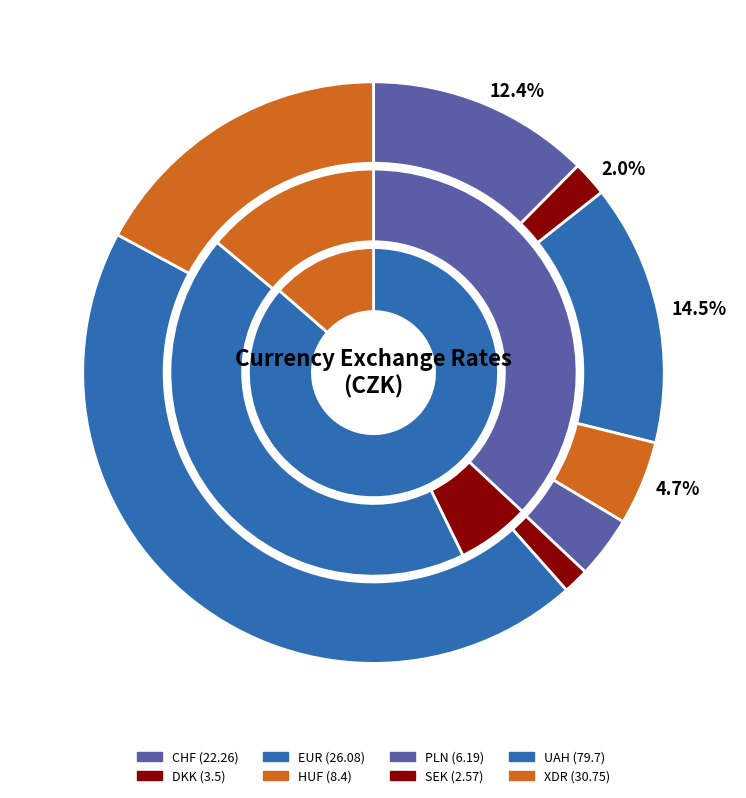

How many slices are in this pie chart?

8